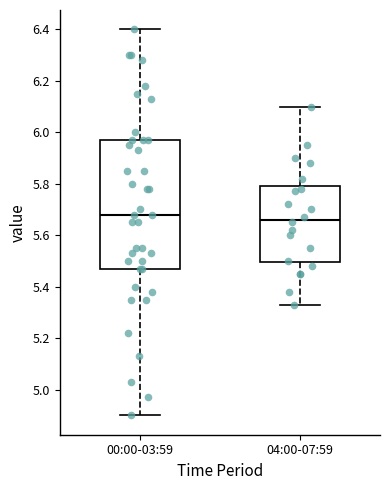

Where does the lower whisker of the box for 00:00-03:59 end on the y-axis? The values are not printed on the chart, so give them approximately, as read against the axis.

4.90